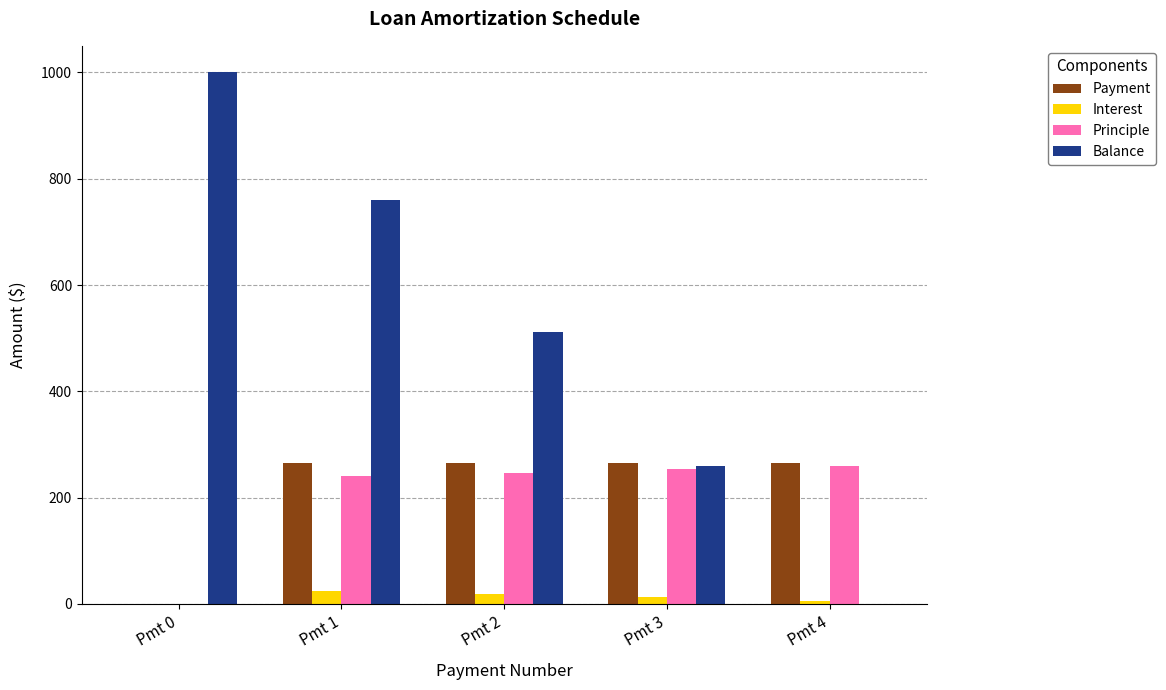

What is the maximum value for Principle?

259.3